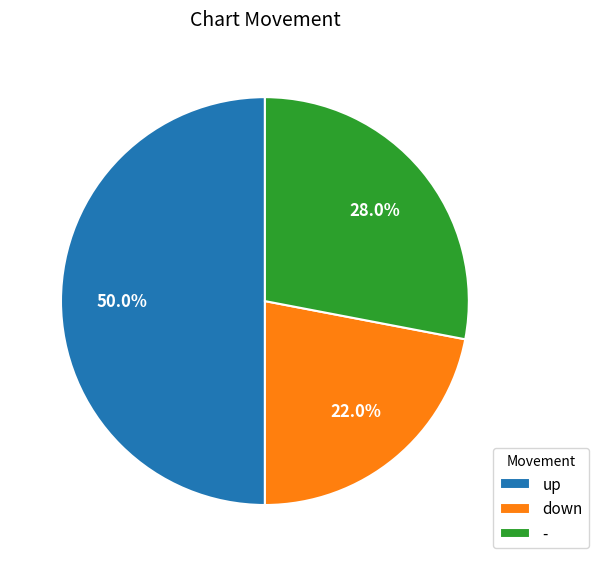

Approximately how many times larger is the value at down compared to up?

0.4